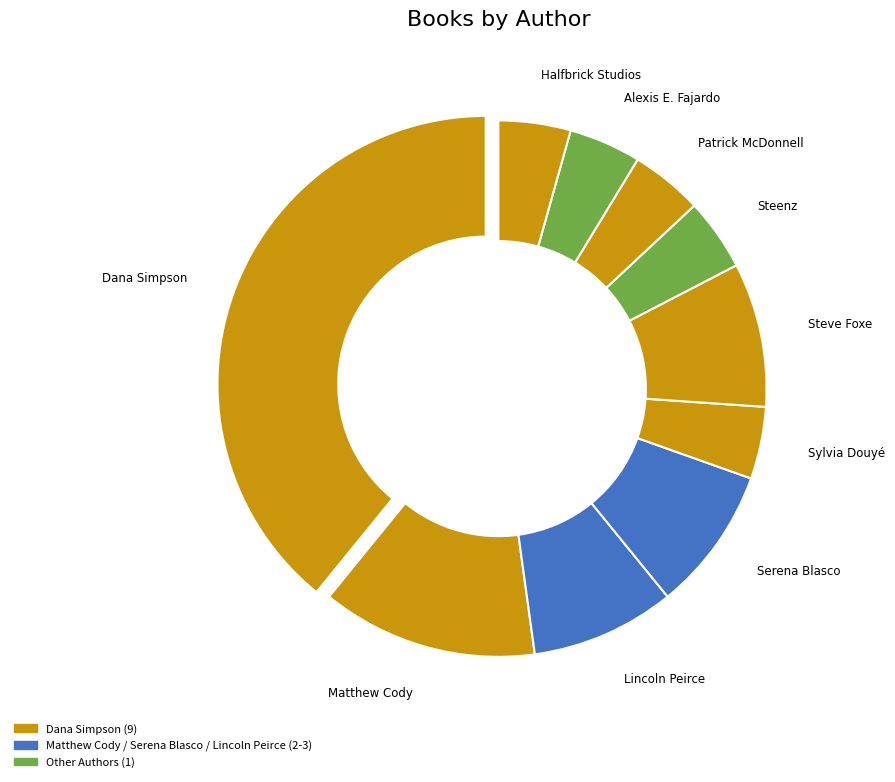

Is Dana Simpson the majority of the pie?

No